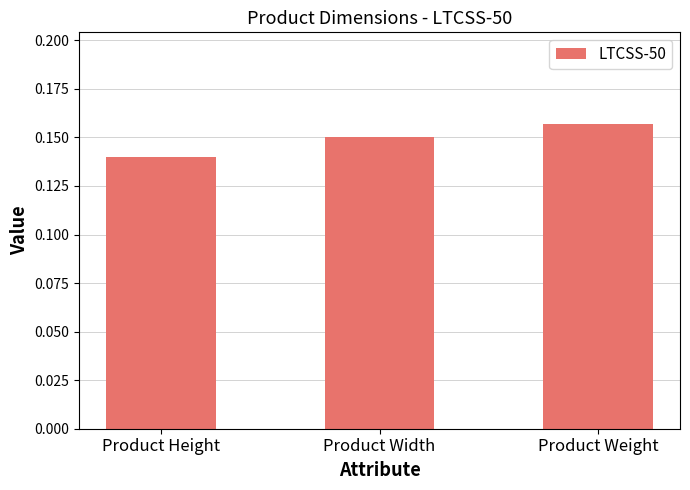

What position from the left is Product Width?

2